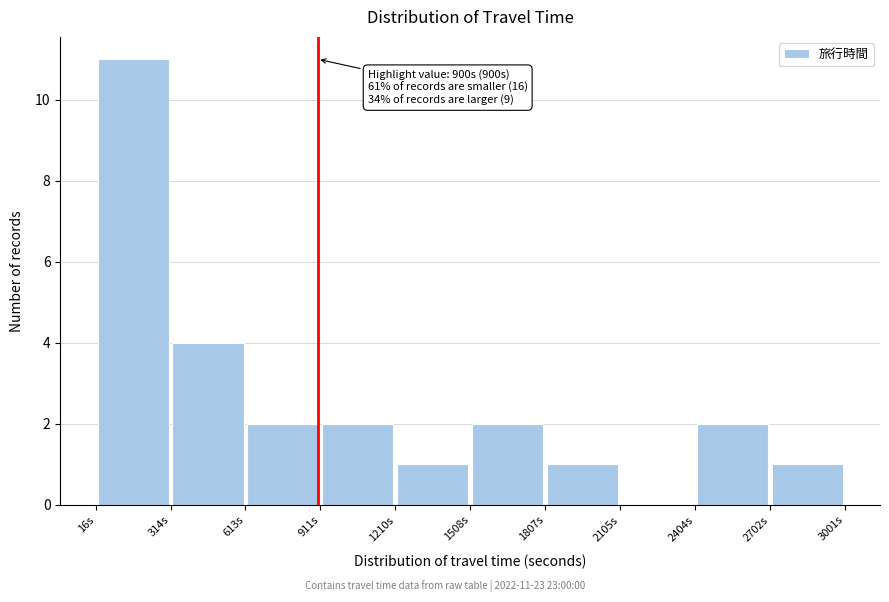

Which range on the x-axis has the tallest bar?

0 to 300